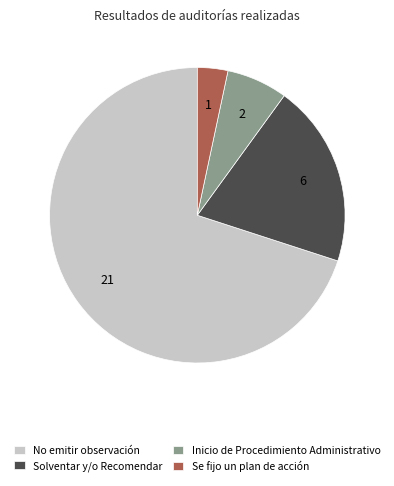

Rank the categories by value from highest to lowest.

No emitir observación, Solventar y/o Recomendar, Inicio de Procedimiento Administrativo, Se fijo un plan de acción